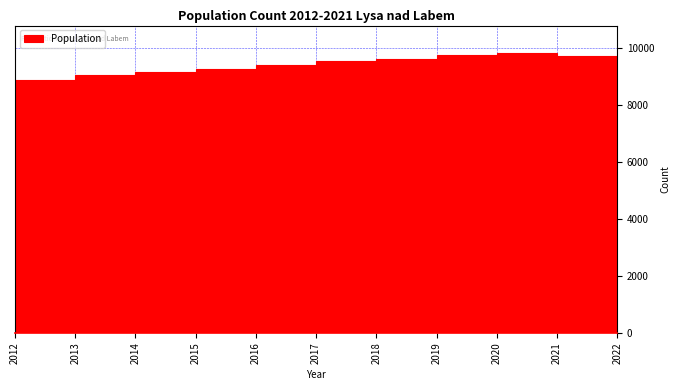

What is the height of the bar covering 2021 to 2022 on the x-axis? The values are not printed on the chart, so give them approximately, as read against the axis.

9800